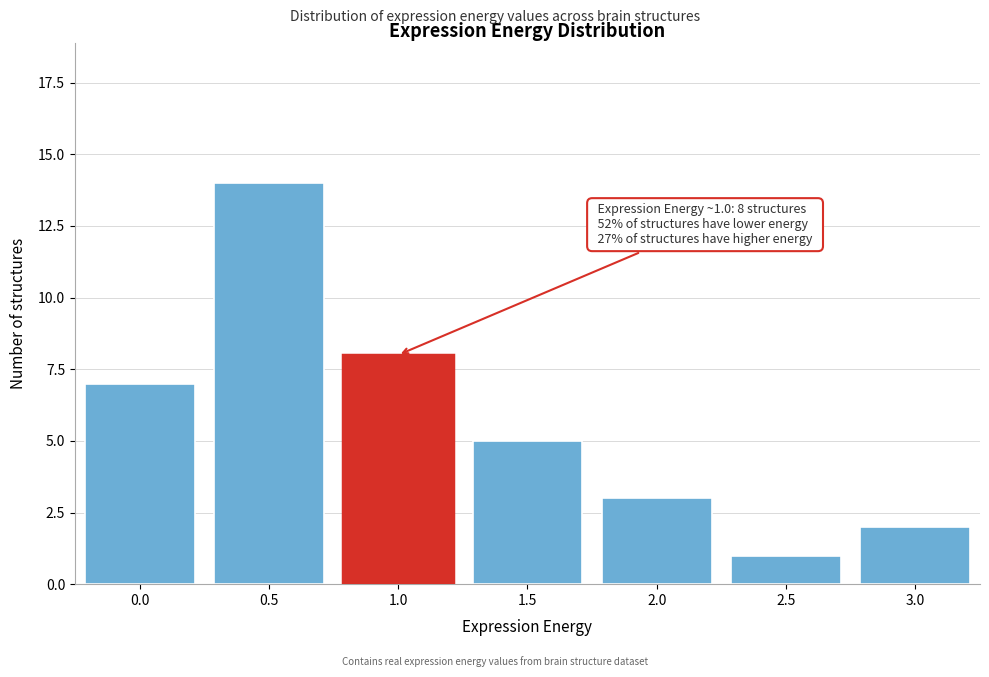

Reading left to right, what are all the values shown in this chart?

7	14	8	5	3	1	2